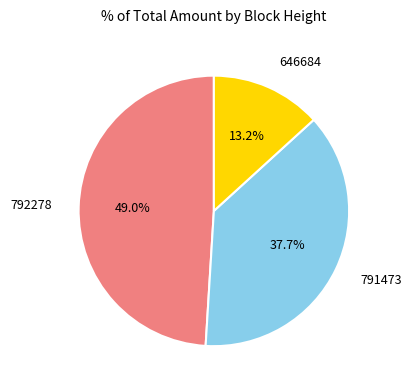

Is there a majority slice in this chart?

No